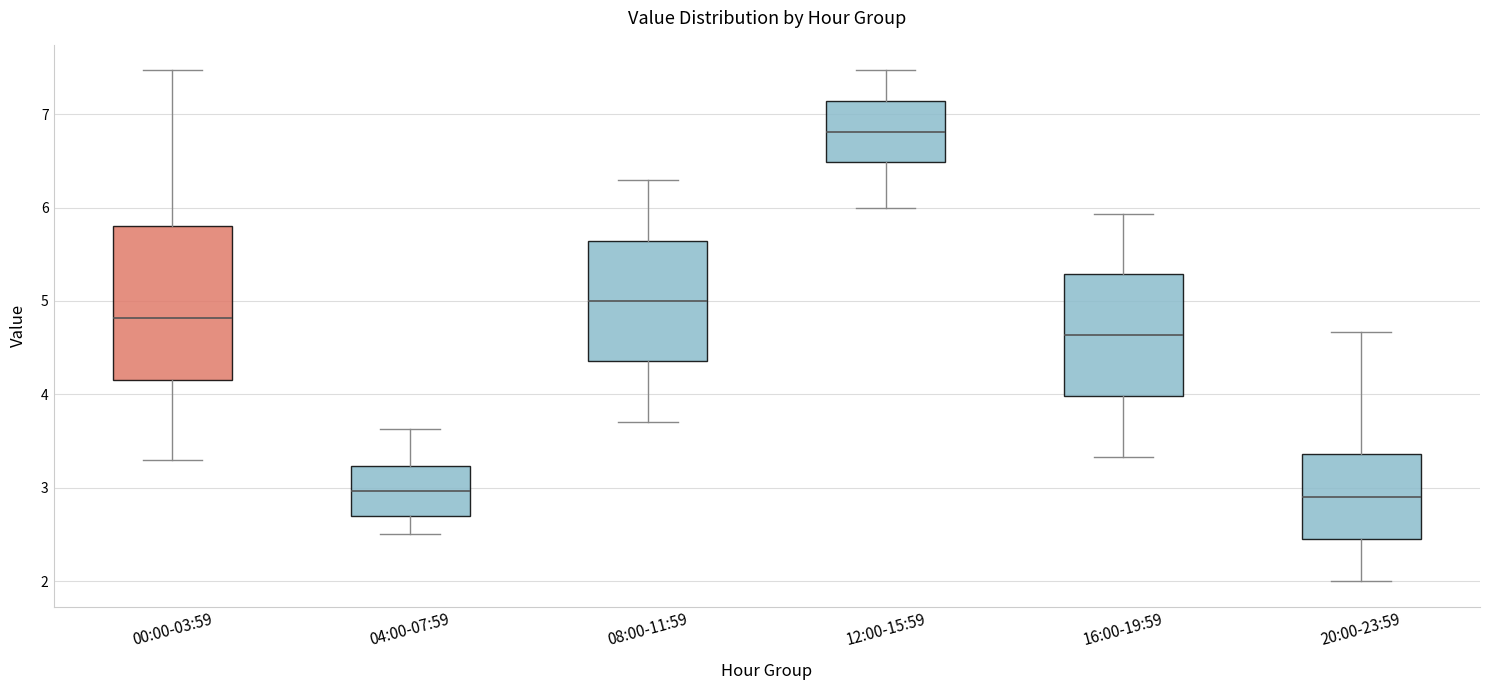

Where is the lower edge of the box for 00:00-03:59 on the y-axis? The values are not printed on the chart, so give them approximately, as read against the axis.

4.2